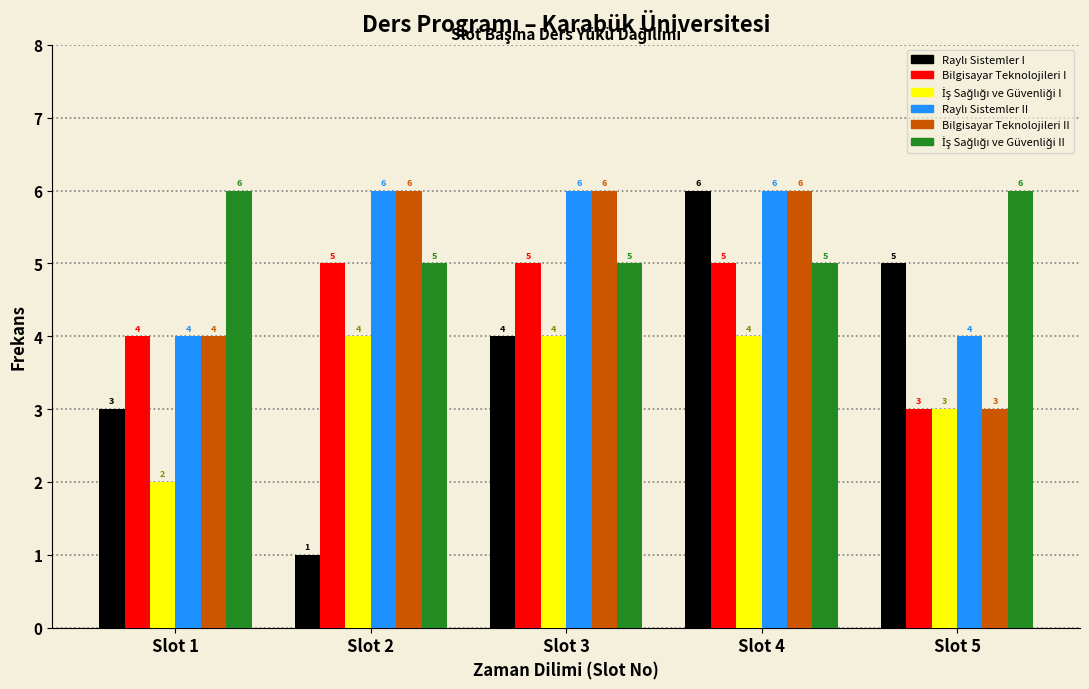

Which label corresponds to the smallest value in the chart?

Slot 2